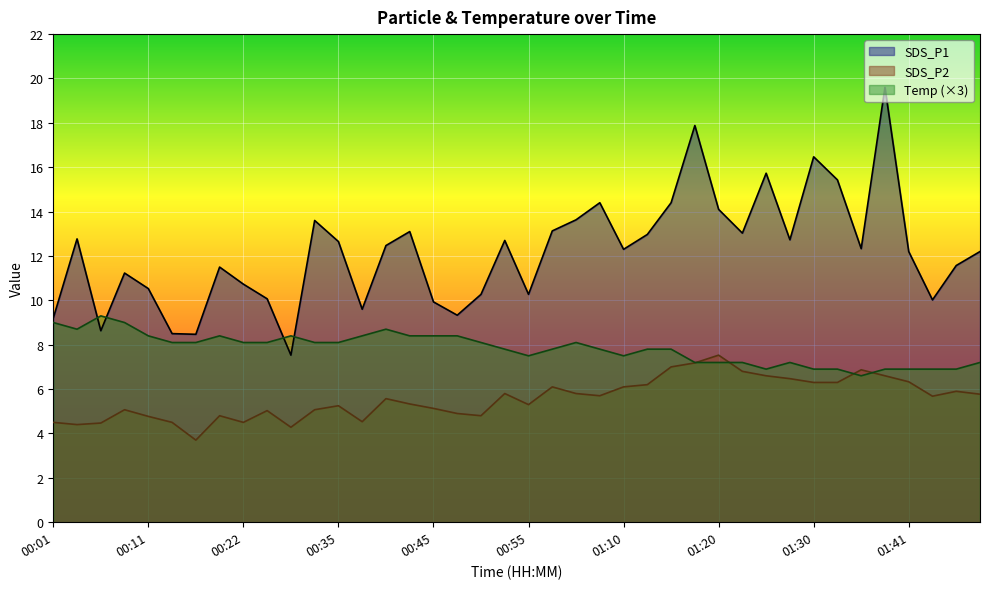

What is the approximate value of SDS_P1 at 01:30?

16.5